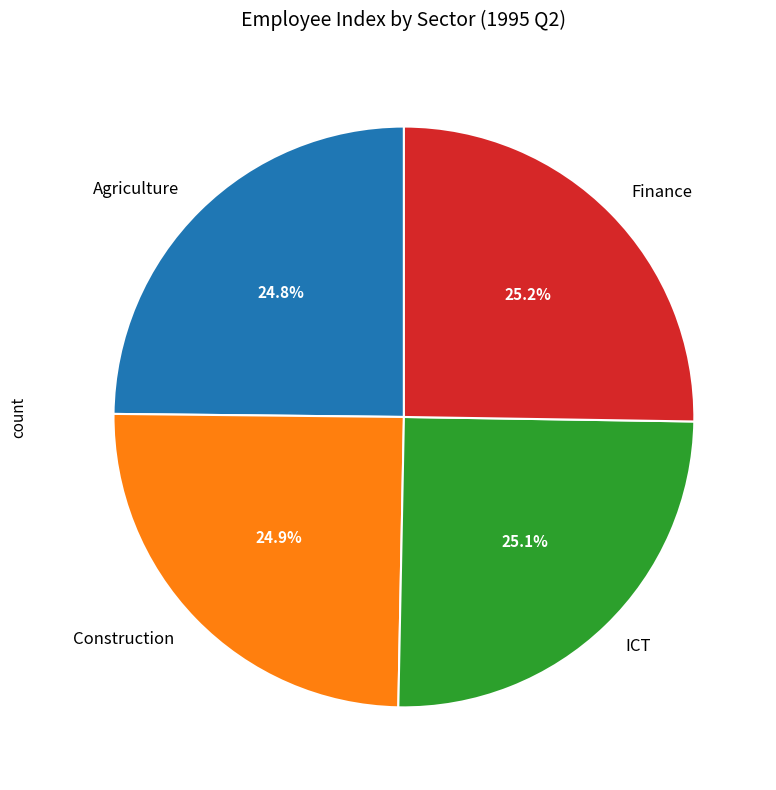

How much of the chart is everything except Agriculture?

75.2%